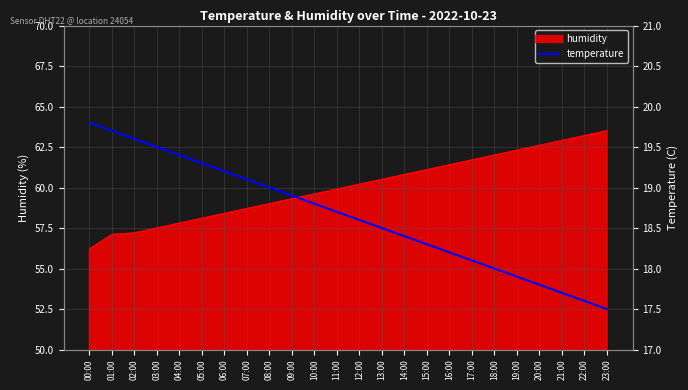

Where is the data nearest to the value 18?

18:00